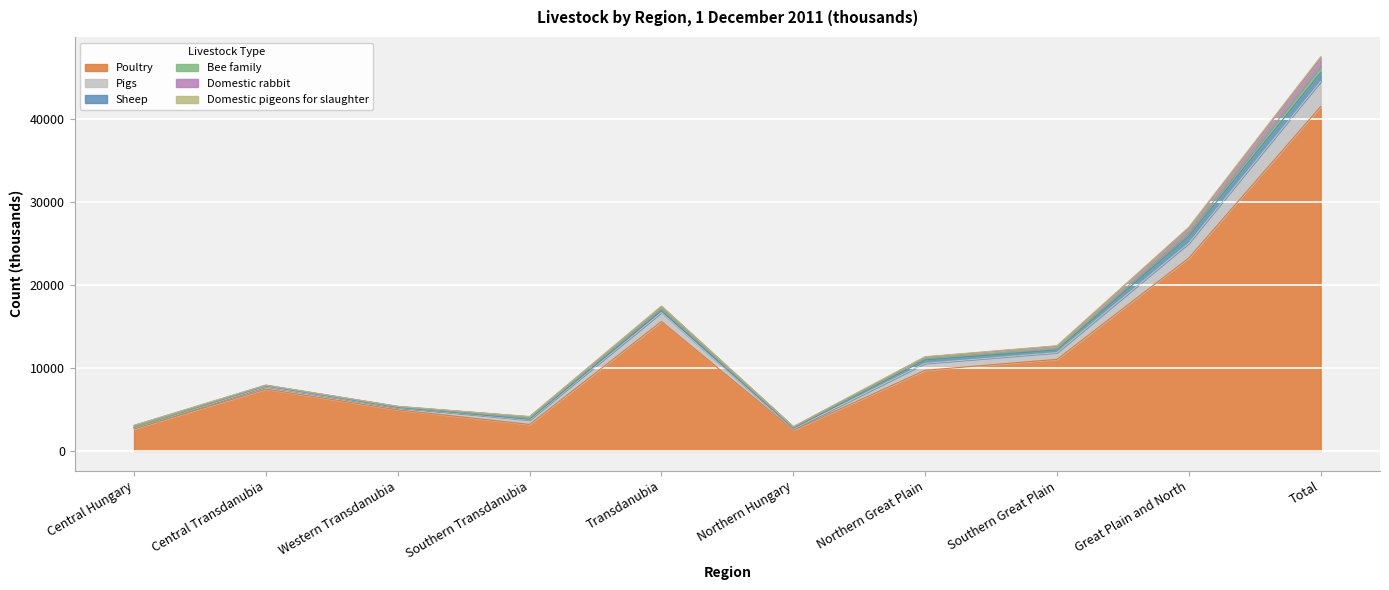

Does the chart display data point markers on the line(s)?

No